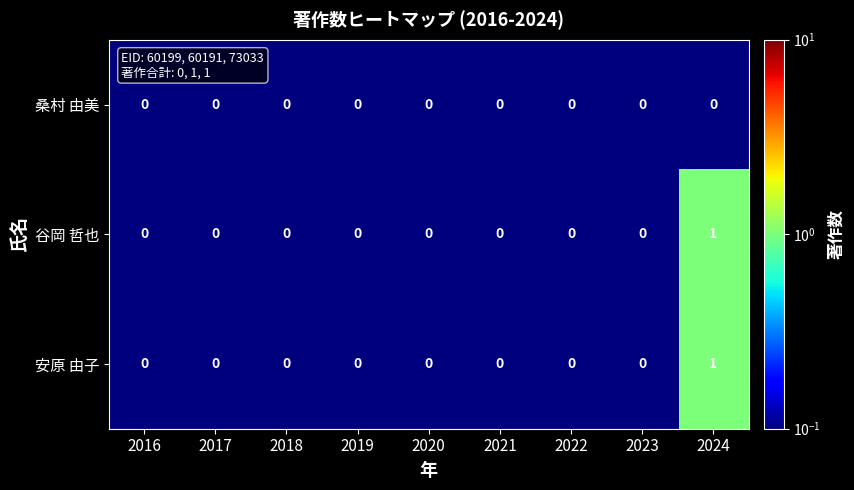

What is the total value across all series at 2024?

2